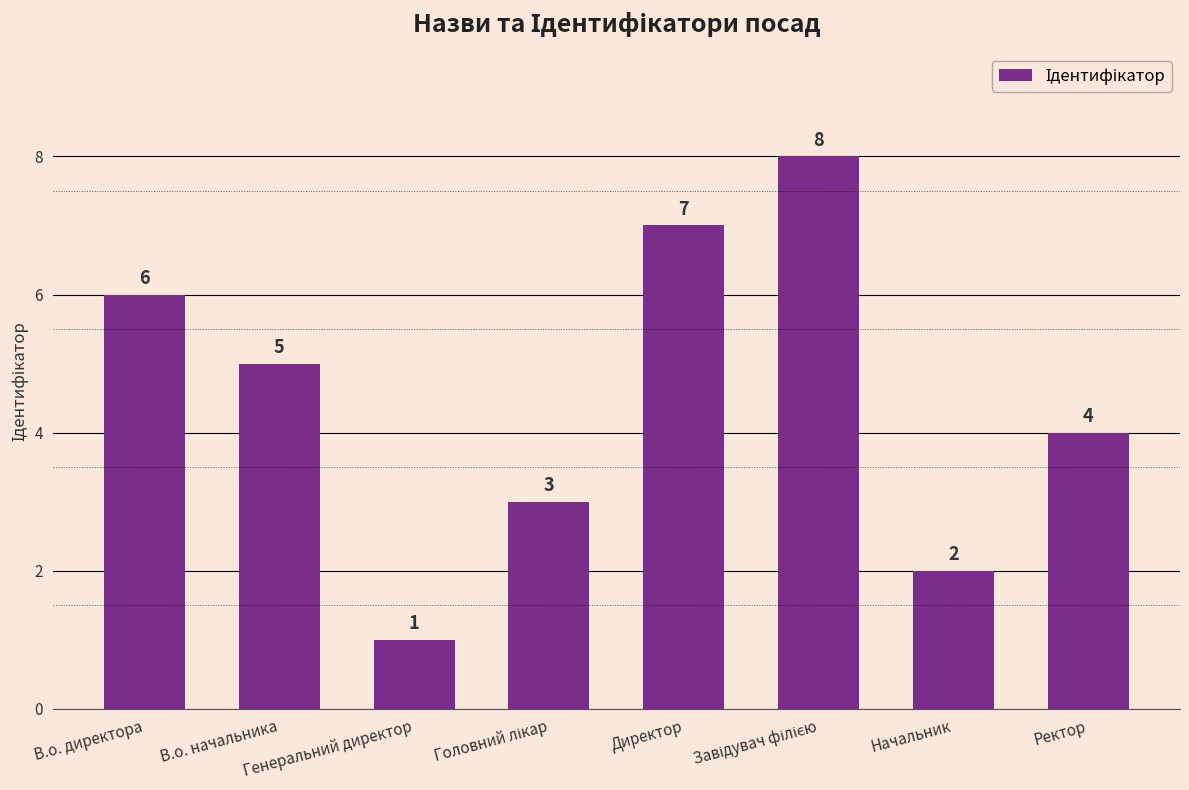

What is the value of the 5th bar from the left?

7